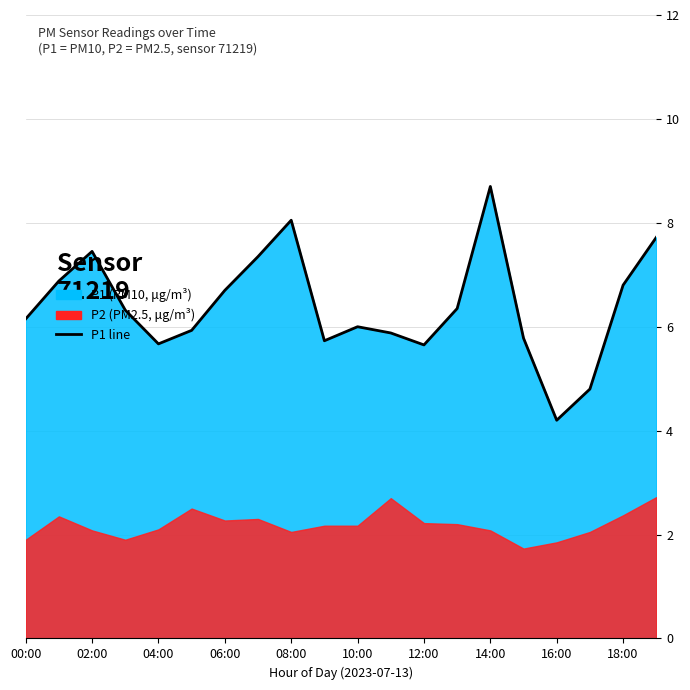

The chart shows a value of 6.7 at 16:00. True or false?

False